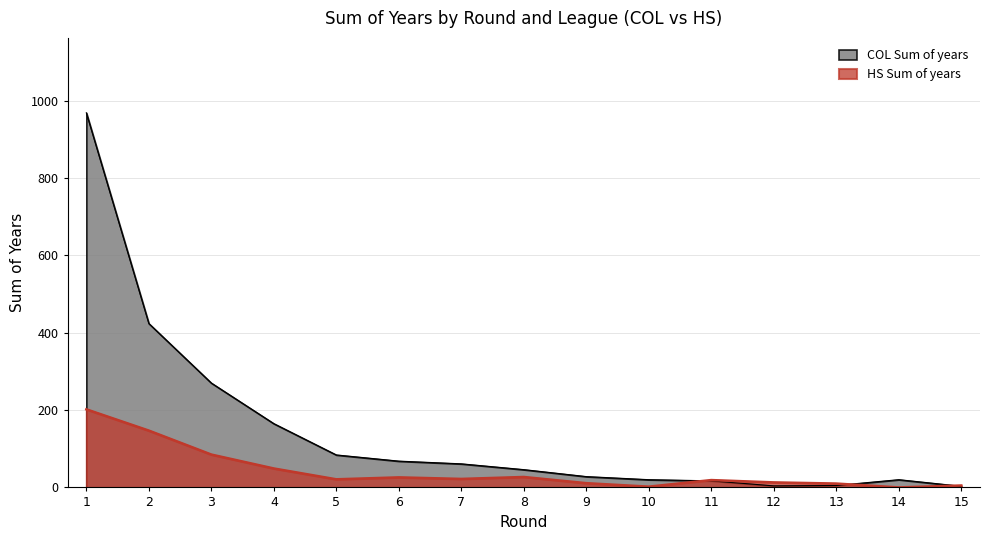

Which series has the largest total across all categories?

COL Sum of years